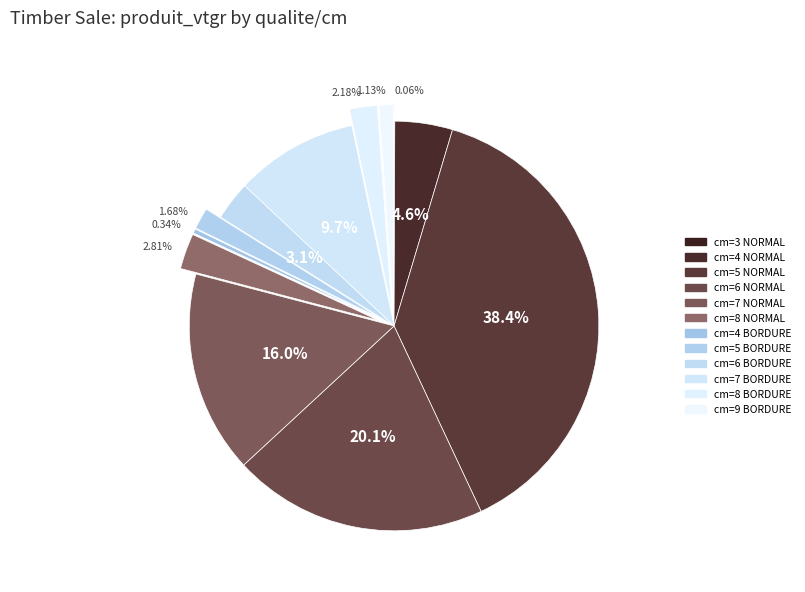

How many segments does this pie chart have?

12